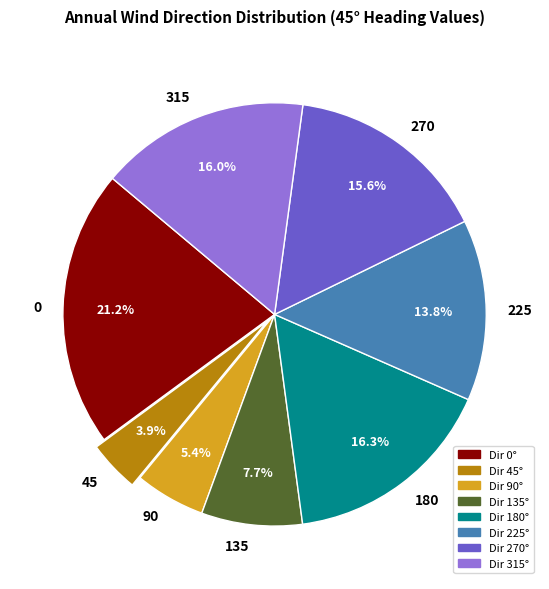

Does 225 account for over 50% of the chart?

No